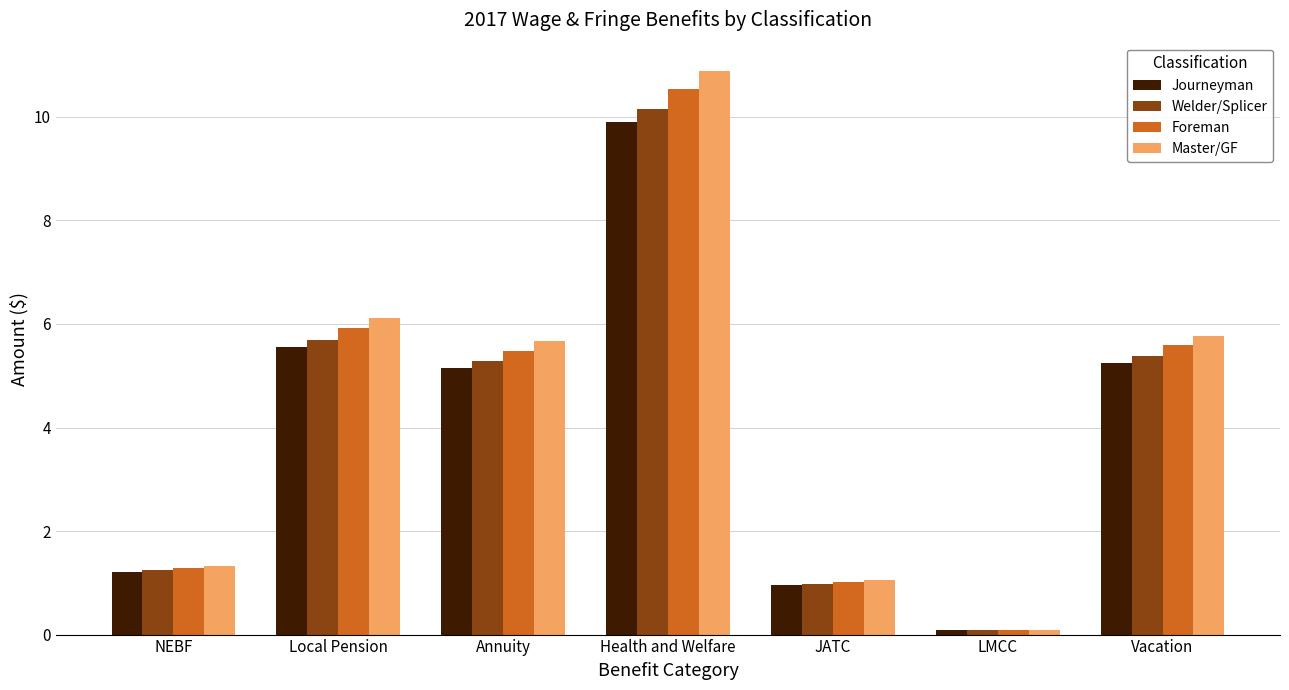

True or false: Master/GF has a value of 6.1 at Local Pension.

True